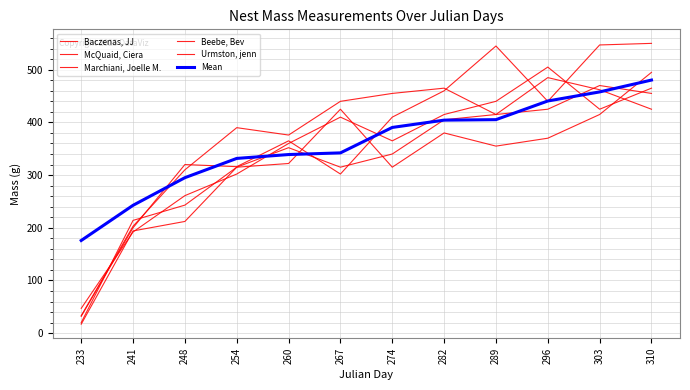

What is the value of the Baczenas, JJ point at the 9th from the left?

355.0